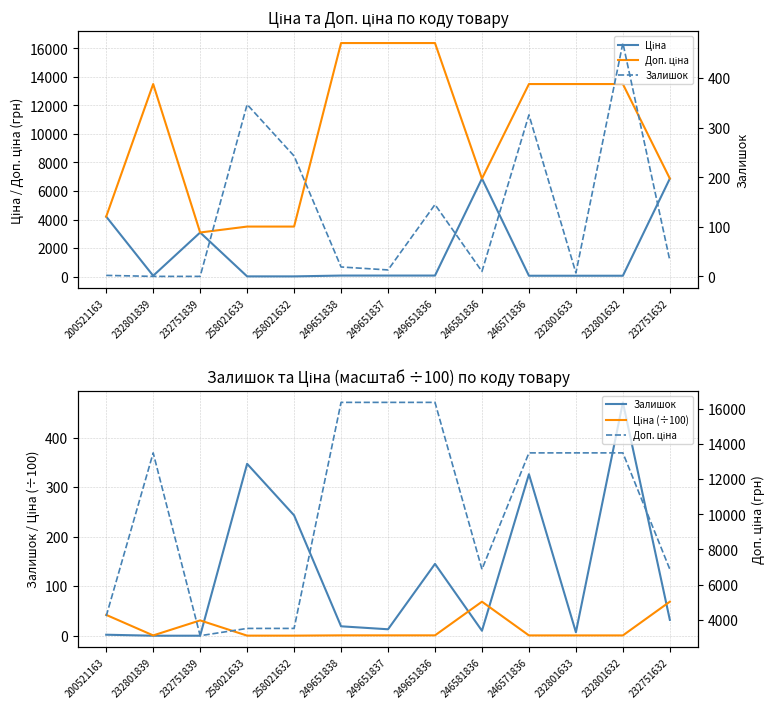

Reading right to left, what are all the values shown in this chart?

Ціна: 6869.4	60.0	60.0	60.0	6869.4	72.7	72.7	72.7	15.6	15.6	3091.2	60.0	4204.8
Доп. ціна: 6869.4	13493.2	13493.2	13493.2	6869.4	16366.5	16366.5	16366.5	3506.0	3506.0	3091.0	13493.2	4205.0
Залишок: 32.0	471.0	7.0	326.0	10.0	145.0	13.0	19.0	243.0	347.0	0.0	0.0	2.0
Ціна (÷100): 68.7	0.6	0.6	0.6	68.7	0.7	0.7	0.7	0.2	0.2	30.9	0.6	42.0